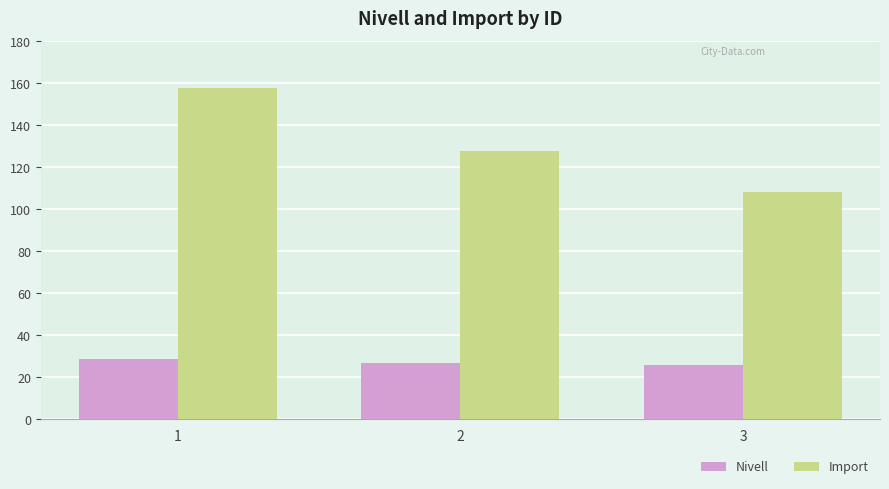

Reading left to right, what are all the values shown in this chart?

Nivell: 1=29.0	2=27.0	3=26.0
Import: 1=157.7	2=127.7	3=108.1